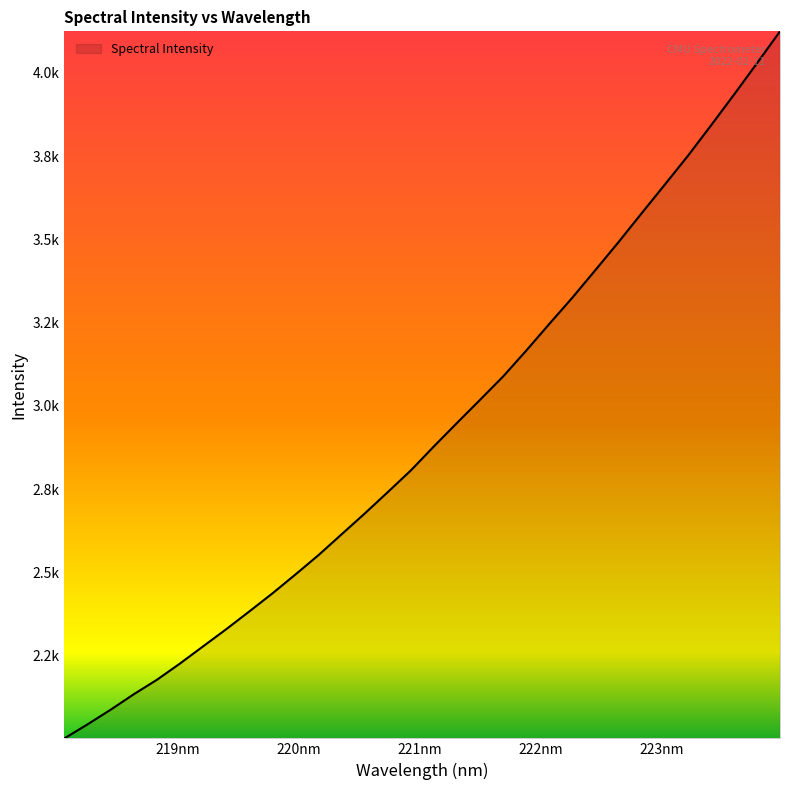

What is the difference between the second highest and minimum values?

2027.1